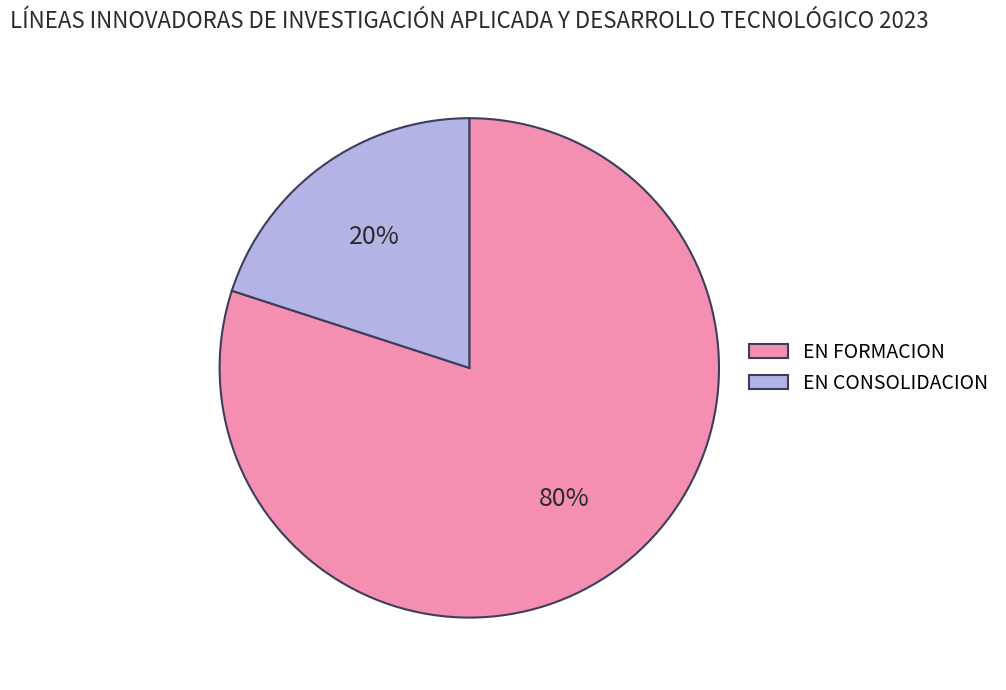

Do EN FORMACION and EN CONSOLIDACION together represent more than half of the pie?

Yes